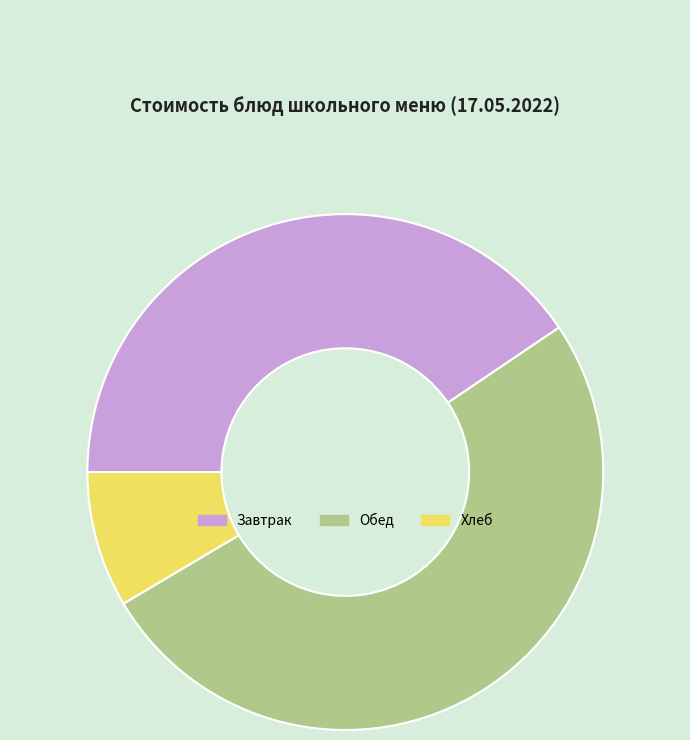

Is Завтрак the majority of the pie?

No